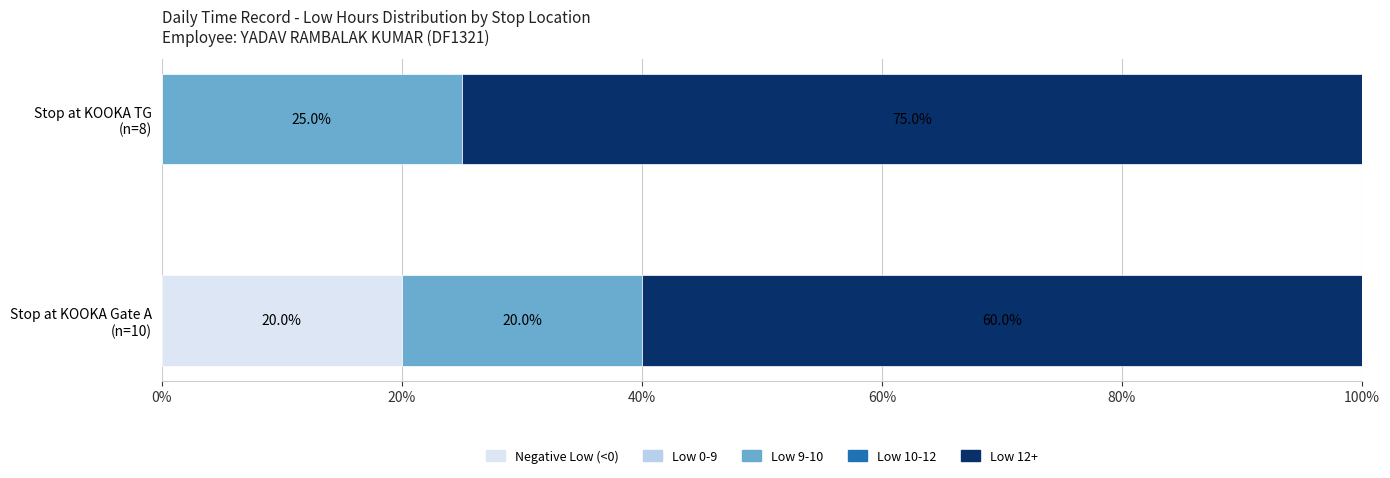

How many series are shown in this chart?

3